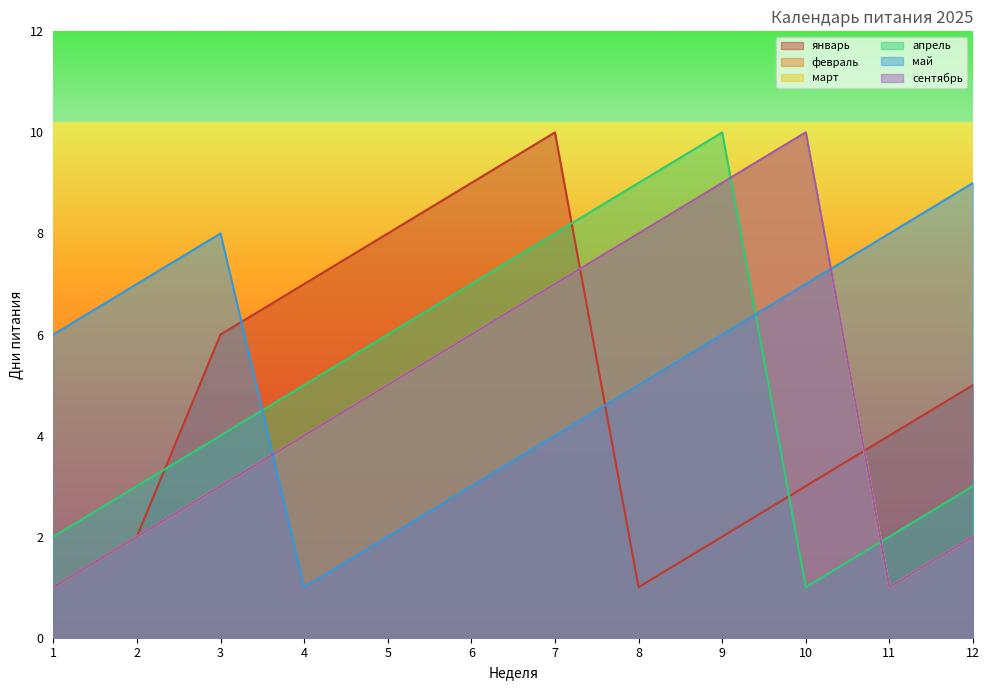

Reading right to left, extract all data points from this chart.

январь: 5	4	3	2	1	10	9	8	7	6	2	1
февраль: 2	1	10	9	8	7	6	5	4	3	2	1
март: 2	1	10	9	8	7	6	5	4	3	2	1
апрель: 3	2	1	10	9	8	7	6	5	4	3	2
май: 9	8	7	6	5	4	3	2	1	8	7	6
сентябрь: 2	1	10	9	8	7	6	5	4	3	2	1